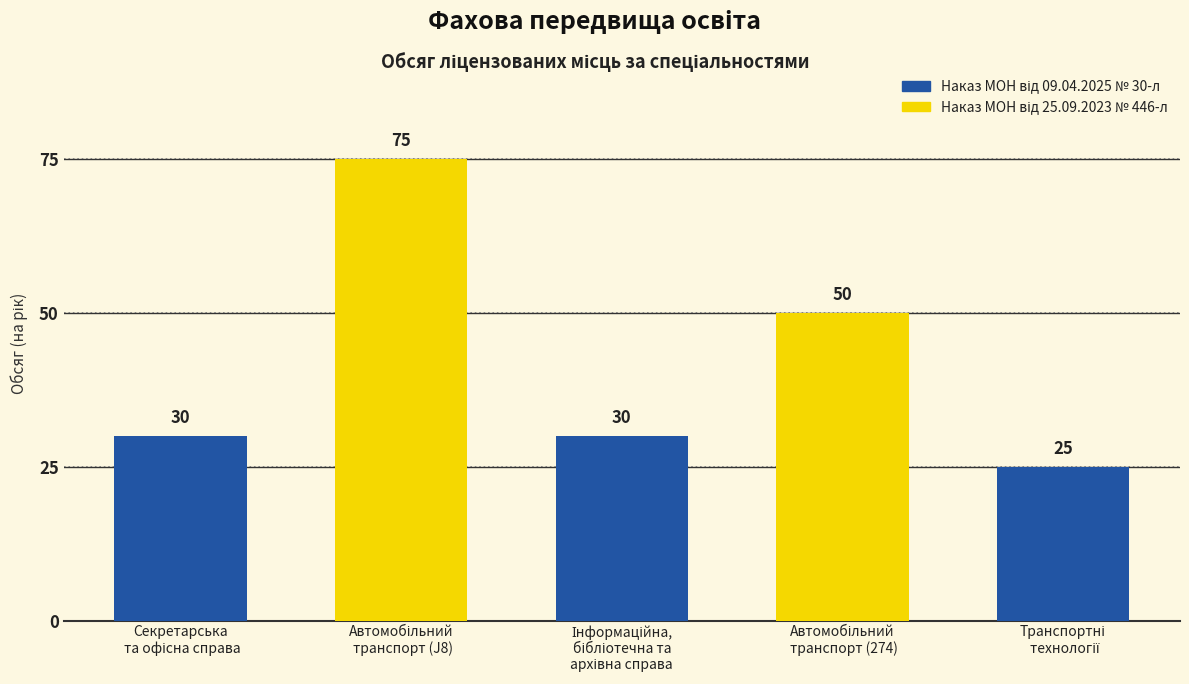

True or false: the data shows 50 at Автомобільний транспорт (274).

True